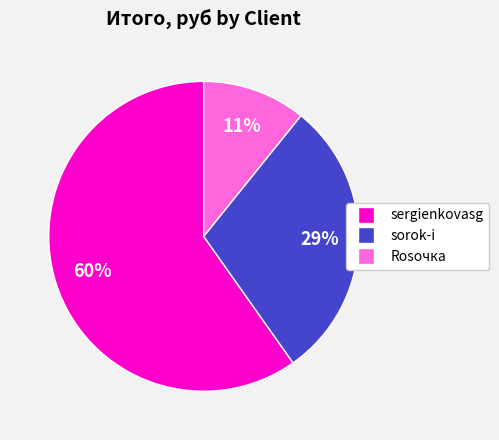

Do sorok-i and Rosочка together represent more than half of the pie?

No